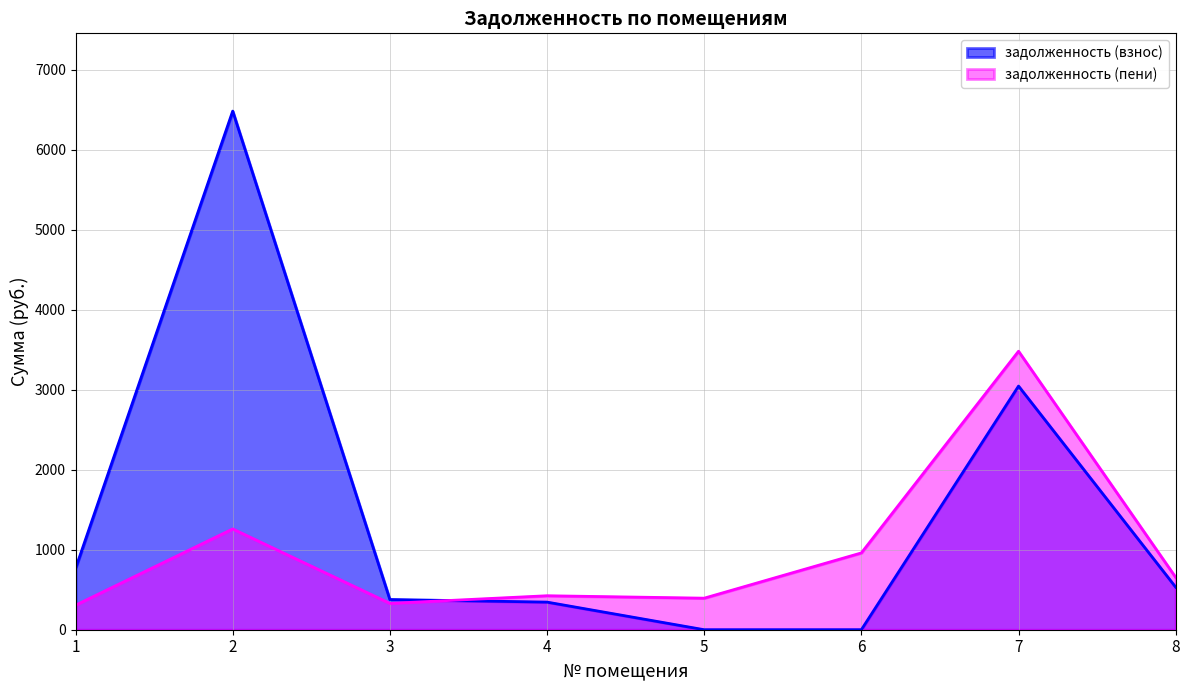

How many interior local peaks does the задолженность (взнос) series have?

2